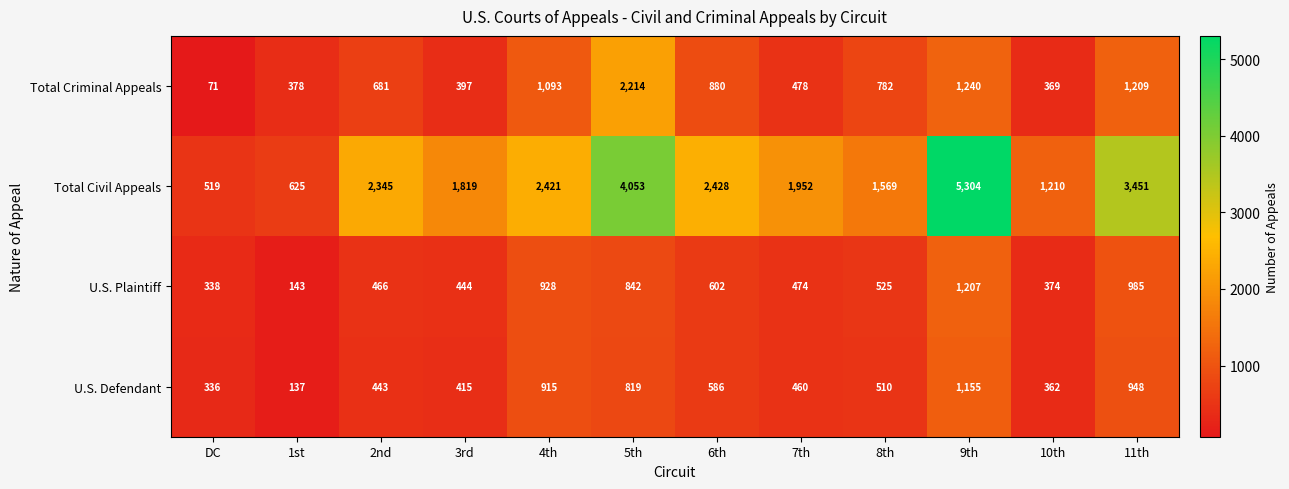

What is the difference between the maximum and second lowest values in the U.S. Defendant series?

819